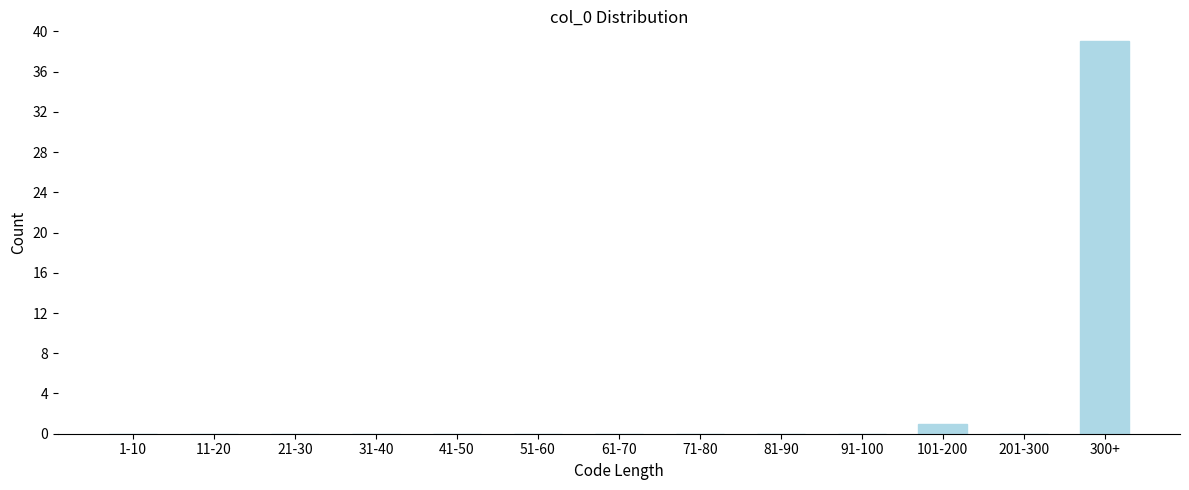

Reading left to right, extract all data points from this chart.

1-10=0	11-20=0	21-30=0	31-40=0	41-50=0	51-60=0	61-70=0	71-80=0	81-90=0	91-100=0	101-200=1	201-300=0	300+=39